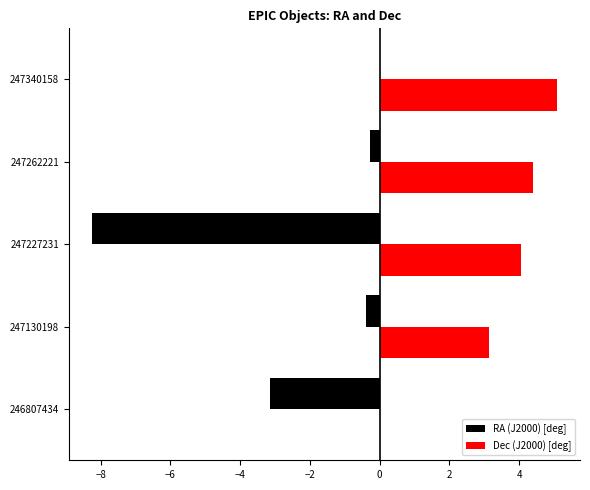

Is the value of RA (J2000) [deg] at 246807434 greater than the value of Dec (J2000) [deg] at 246807434?

No